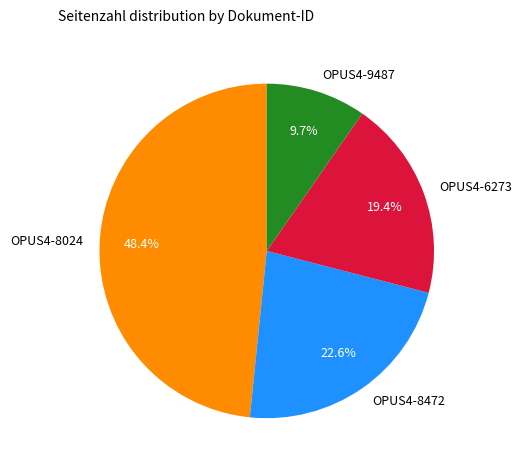

Which slice is the smallest?

OPUS4-9487